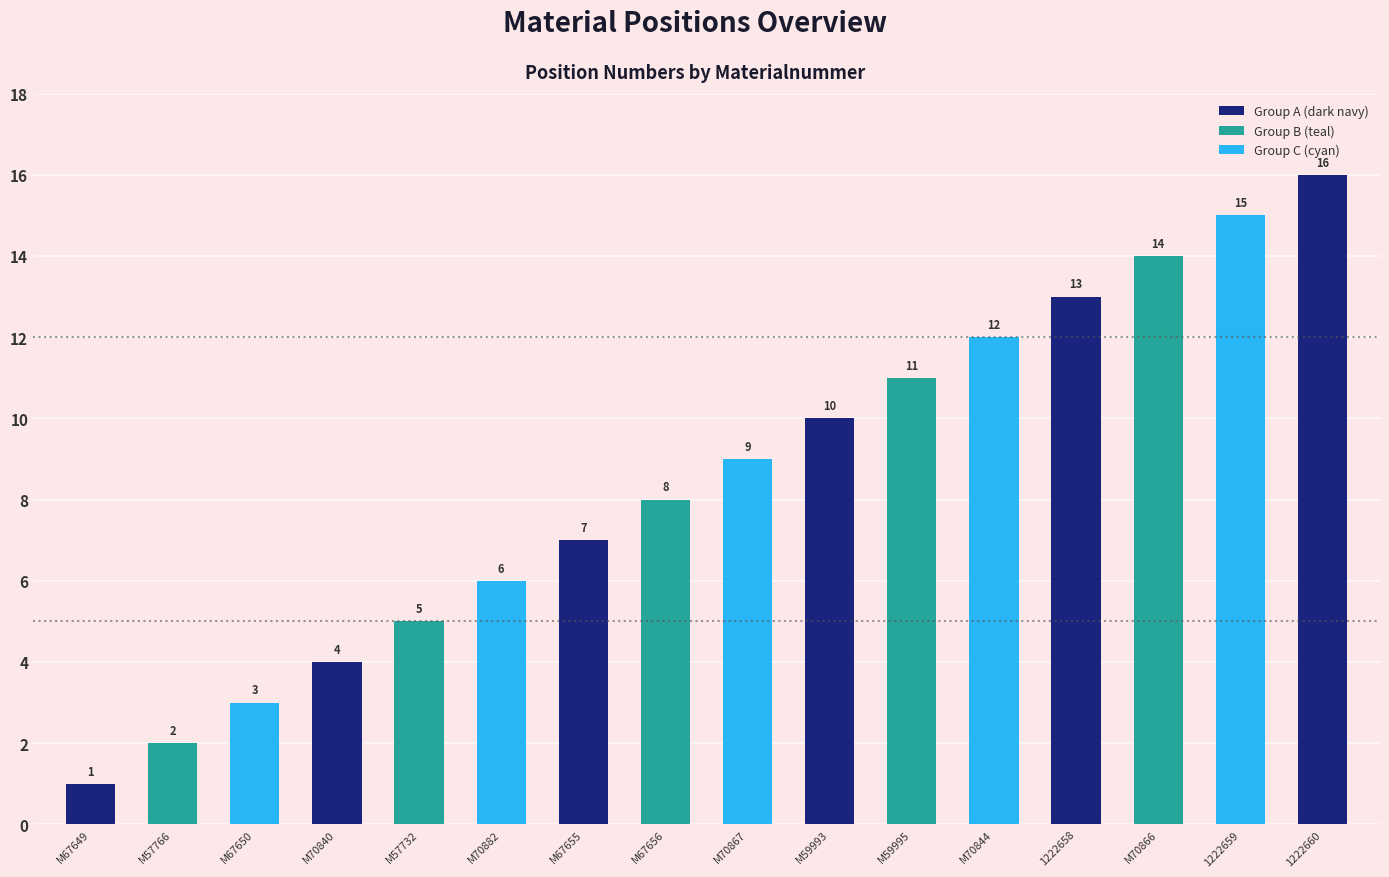

How many data points in Group C (cyan) are less than 9?

2